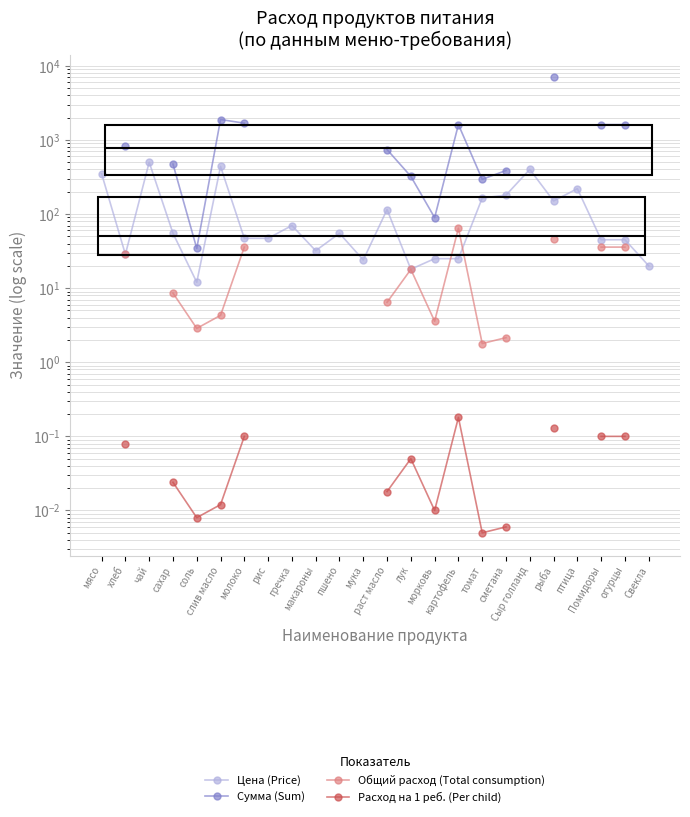

Where does the Сумма (Sum) series first go above 1682?

слив масло